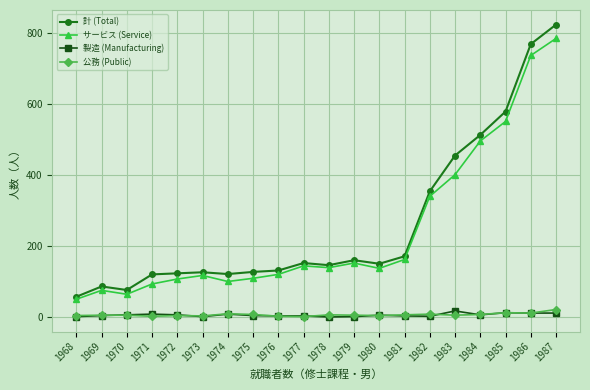

What is the difference between the second highest and second lowest values in the サービス (Service) series?

673